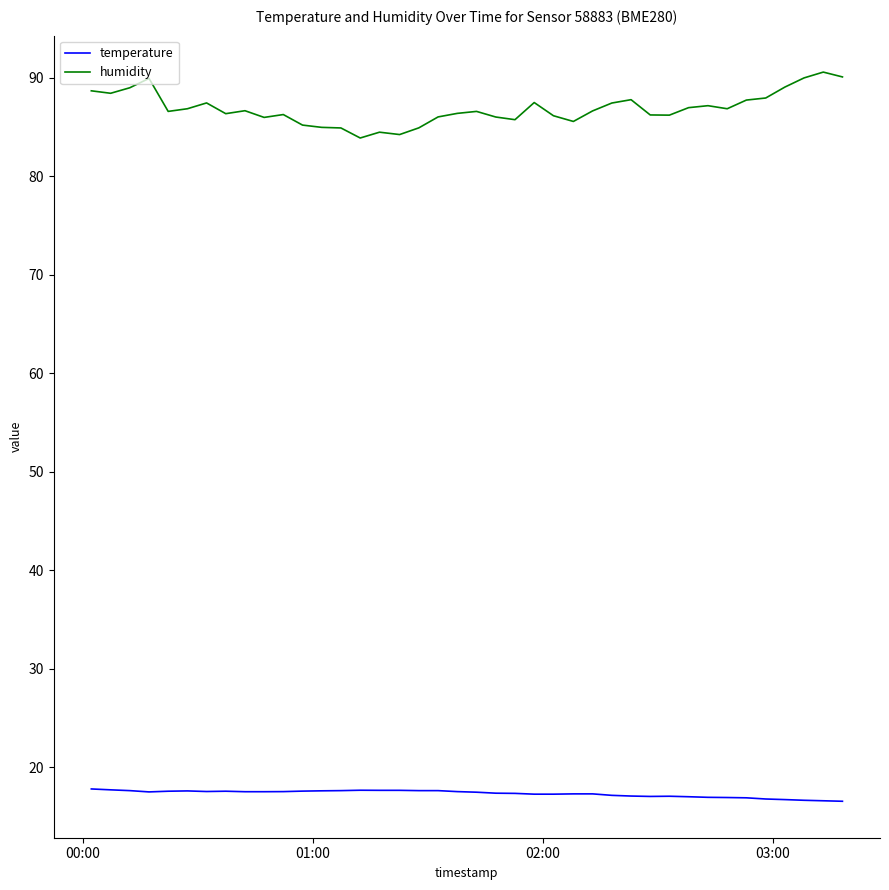

How many lines are shown in the chart?

2